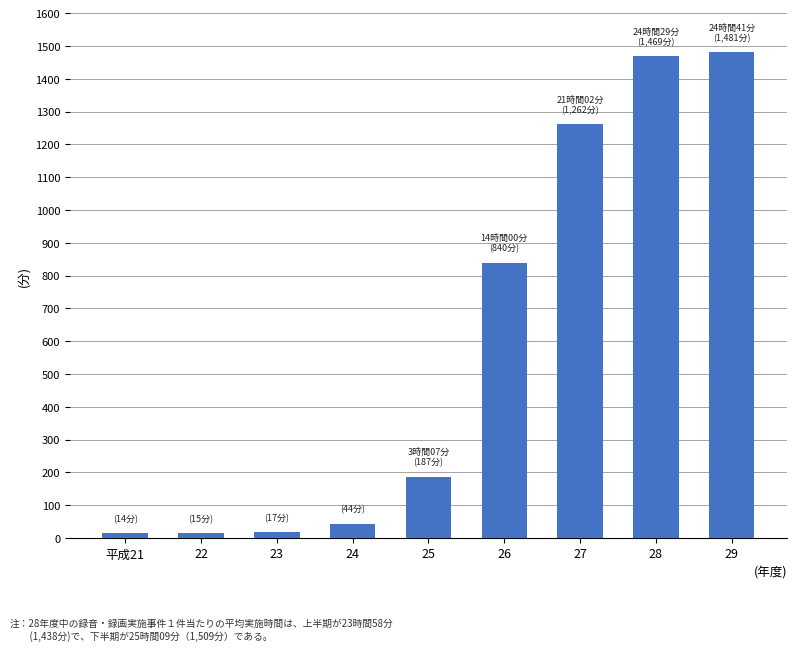

What is the smallest value displayed?

14